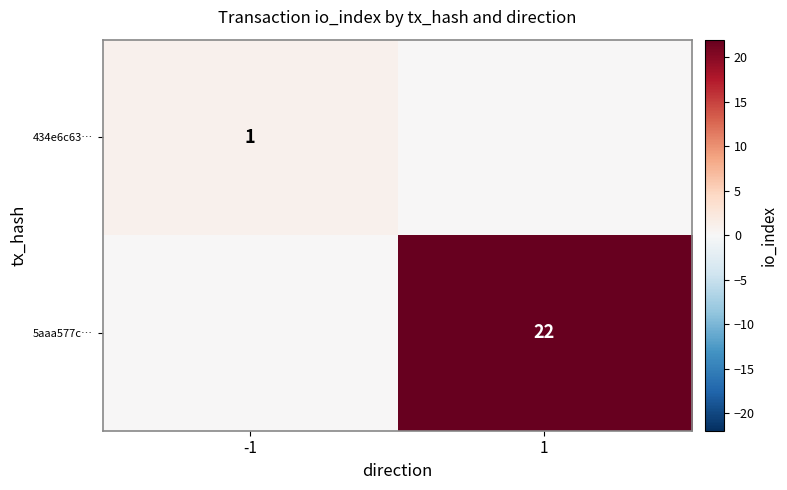

Is the value of 5aaa577c… at 1 greater than the value of 434e6c63… at -1?

Yes